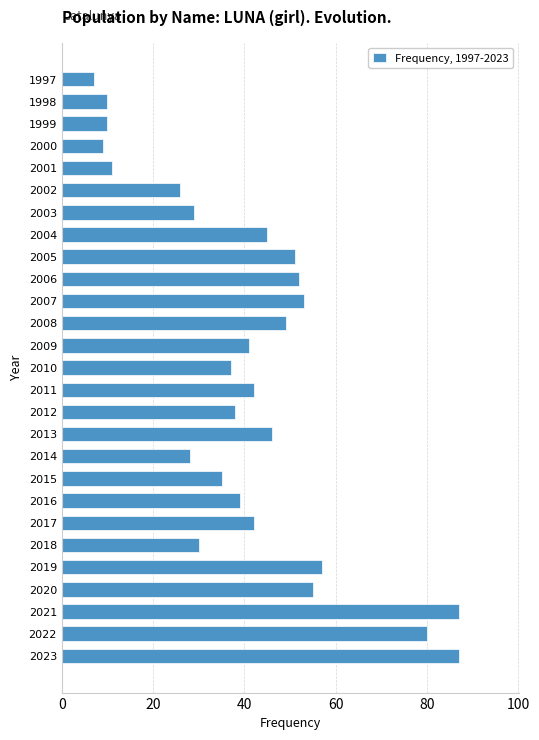

Count the number of data series in this chart.

1